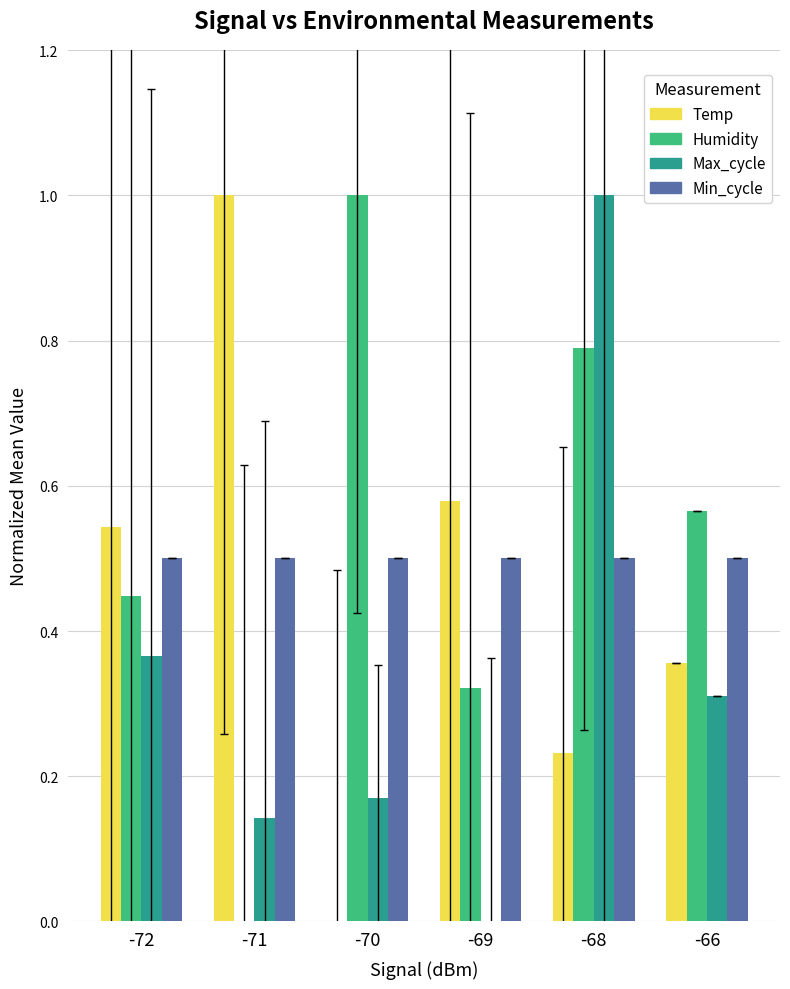

What is the spread (max minus min) of values at -70?

1.0